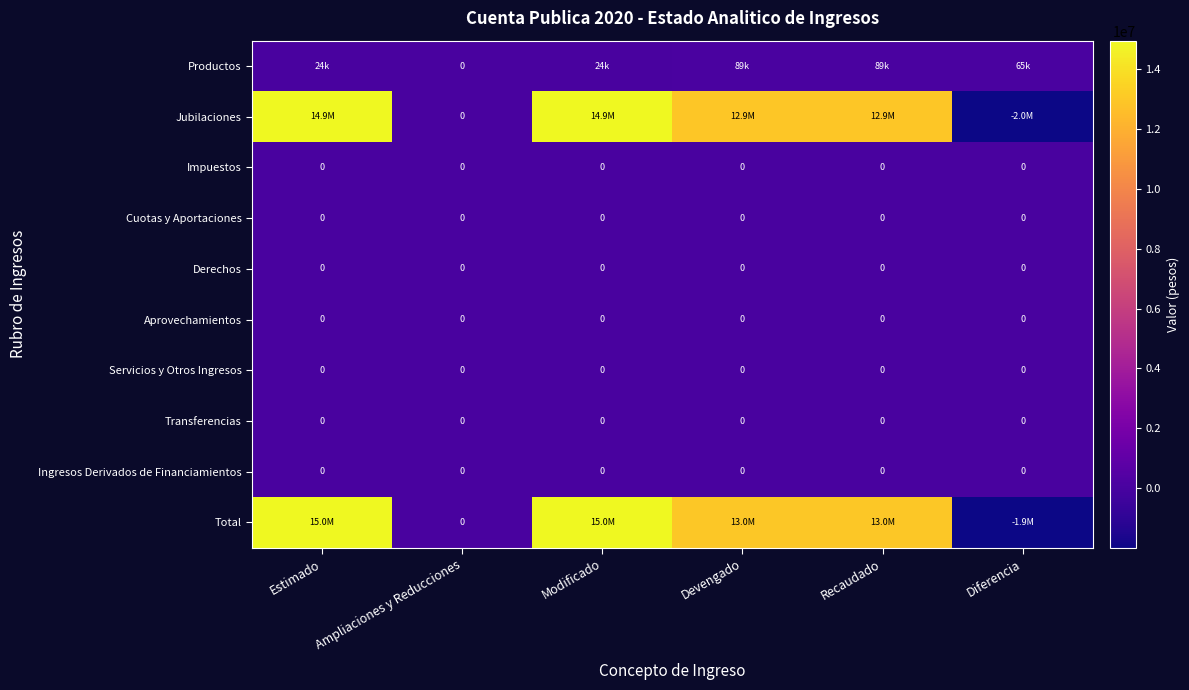

True or false: Ingresos Derivados de Financiamientos has a value of 0 at Estimado.

True